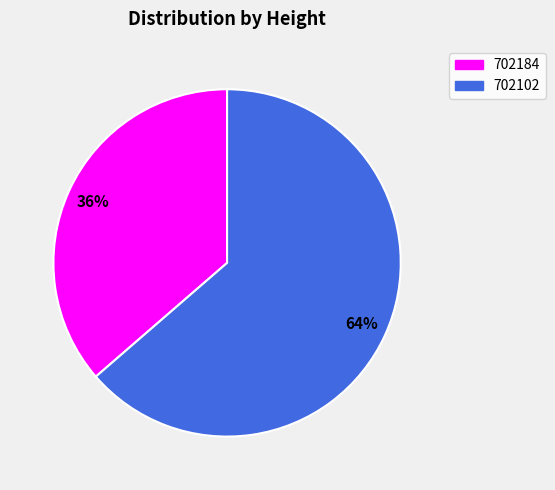

Do 702102 and 702184 together represent more than half of the pie?

Yes